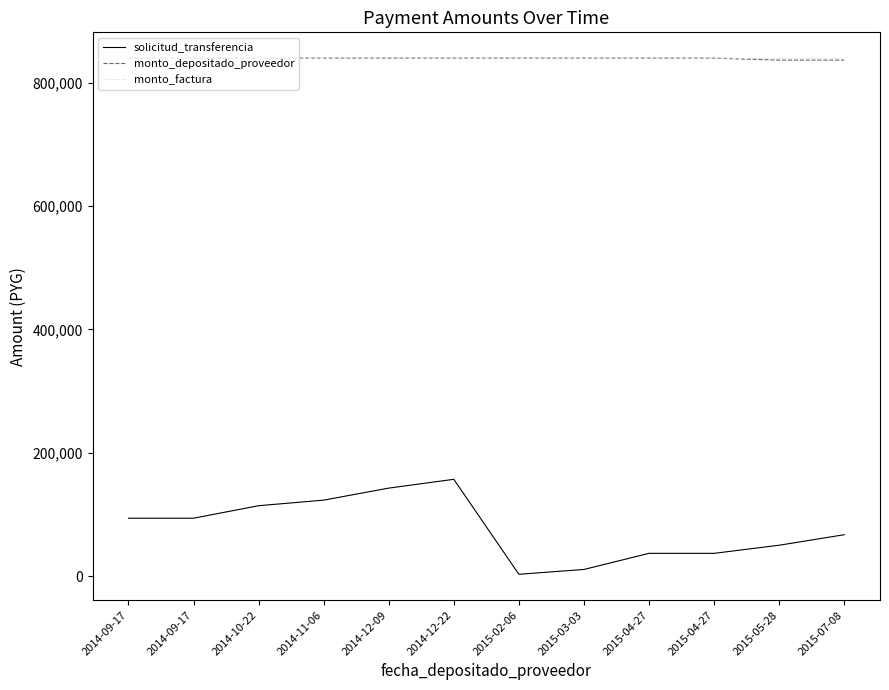

Is this an area chart (filled region under the line)?

No